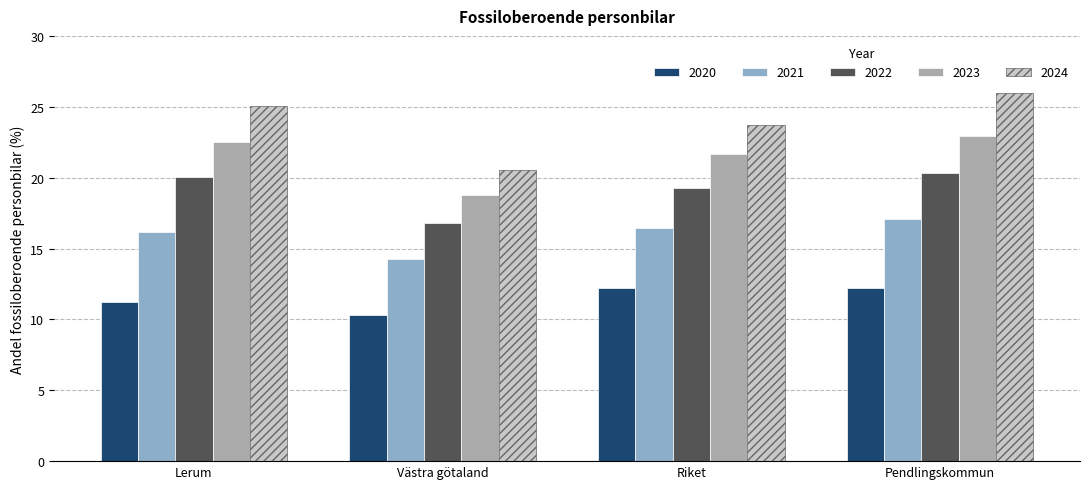

What are all the series names shown in the legend?

2020, 2021, 2022, 2023, 2024